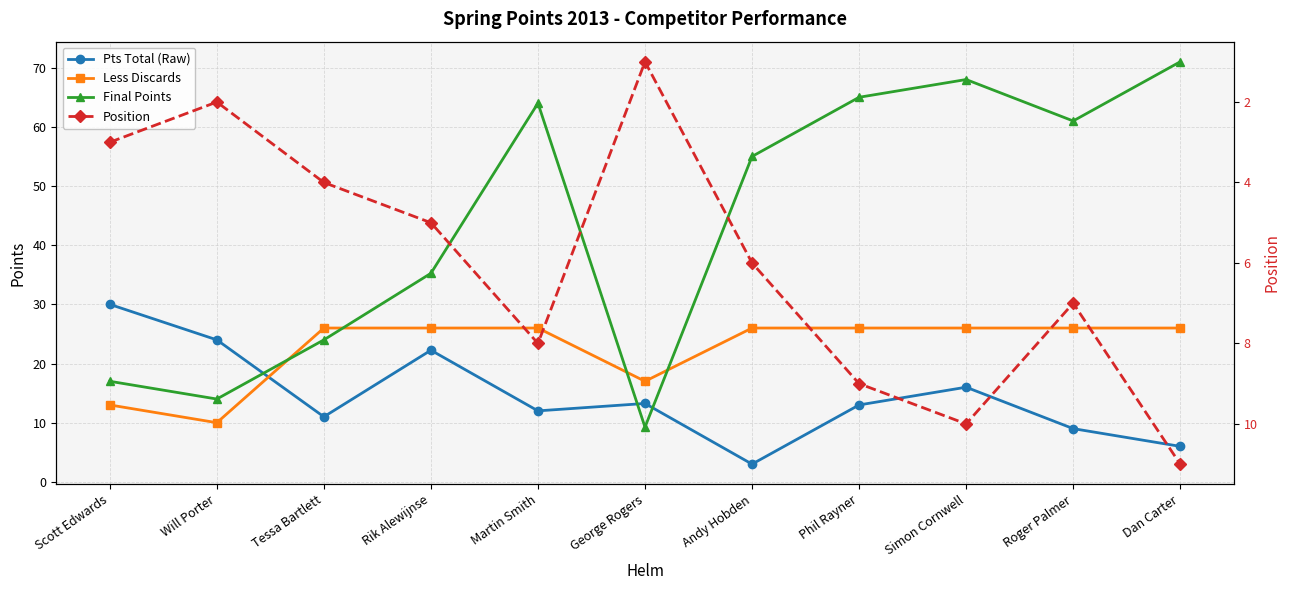

What are all the series names shown in the legend?

Pts Total (Raw), Less Discards, Final Points, Position